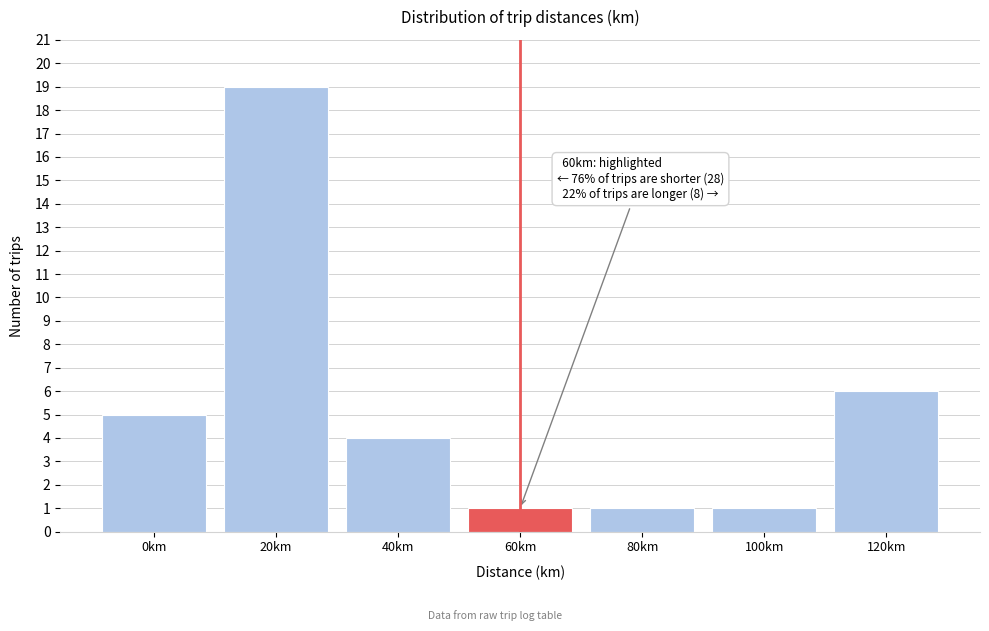

Reading left to right, extract all data points from this chart.

5	19	4	1	1	1	6